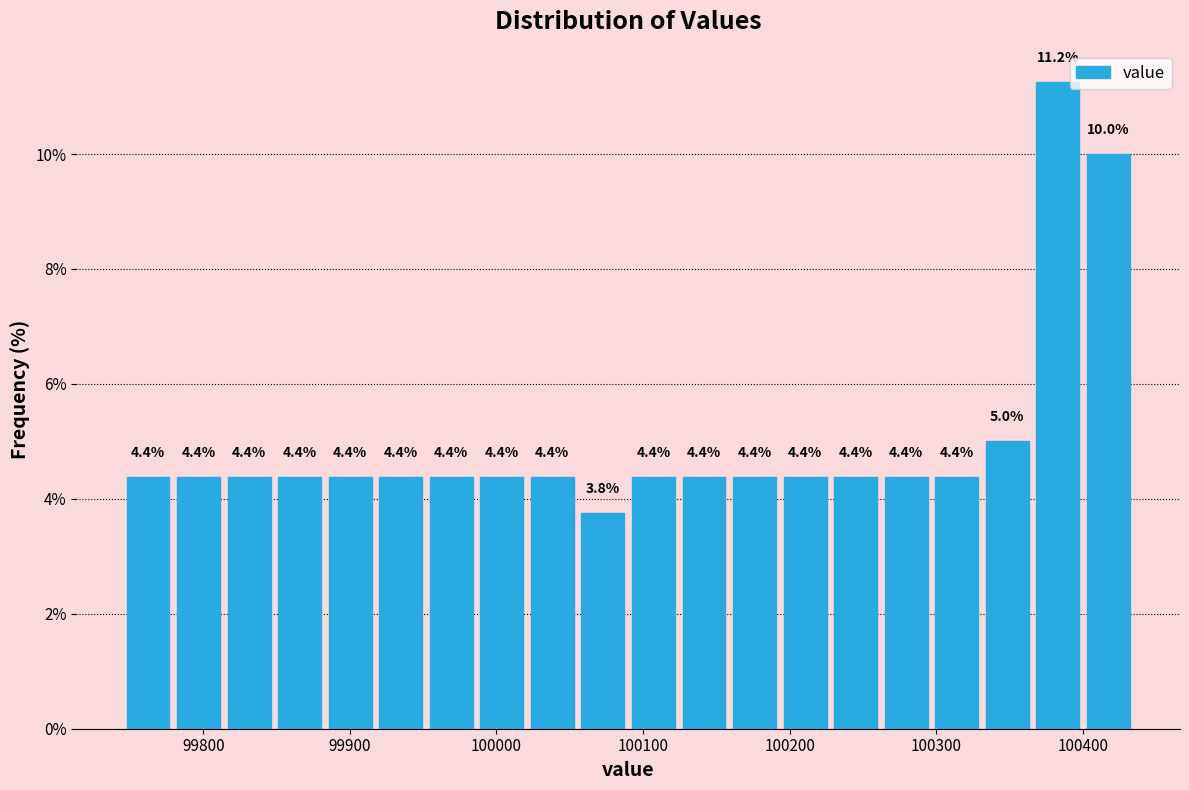

Read against the x-axis, roughly where is the centre of the tallest bar?

100380